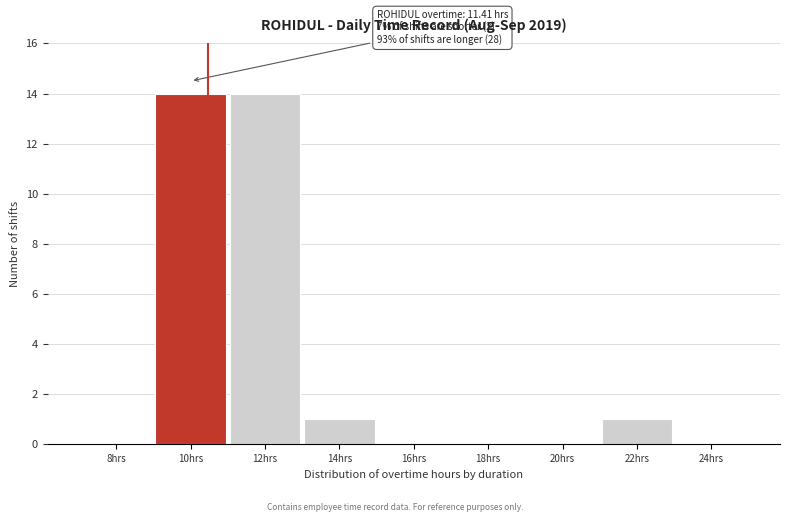

Reading left to right, transcribe all the data shown in this chart.

8hrs=0	10hrs=14	12hrs=14	14hrs=1	16hrs=0	18hrs=0	20hrs=0	22hrs=1	24hrs=0